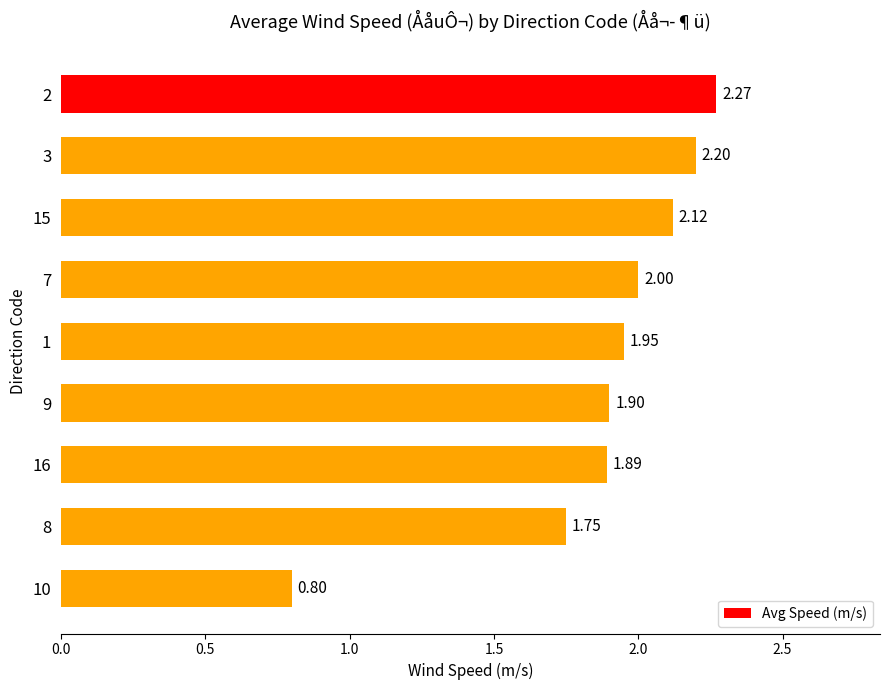

List the labels in order of value, largest first.

2, 3, 15, 7, 1, 9, 16, 8, 10